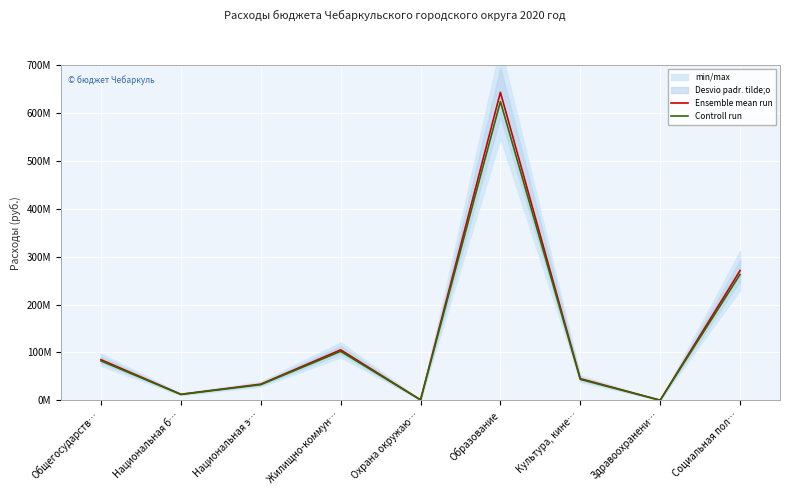

At which category is the sum across all series the highest?

Образование